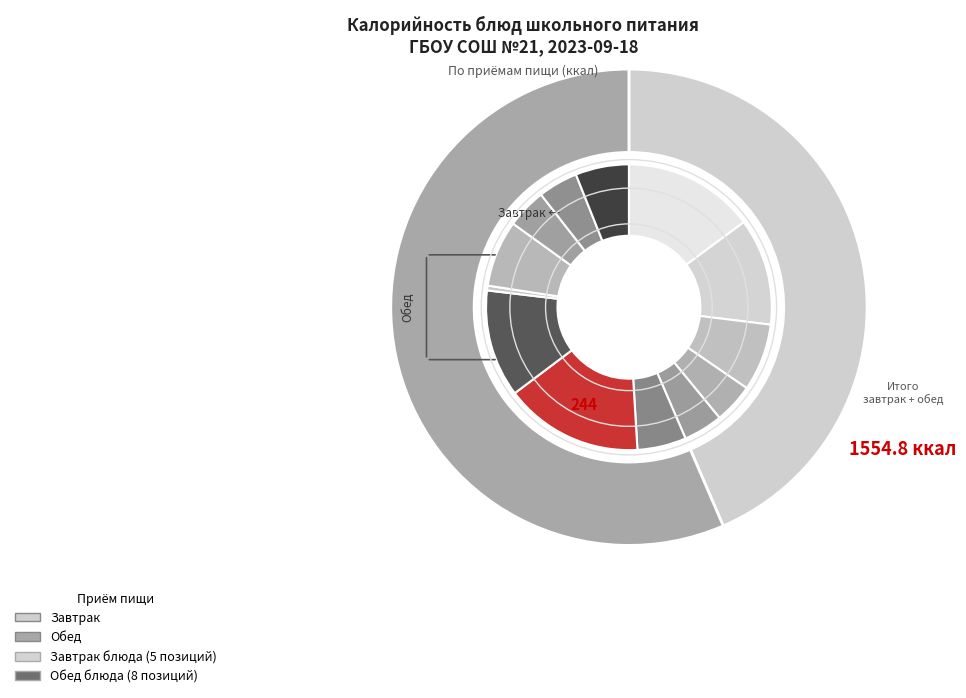

Does any single category account for the majority?

No